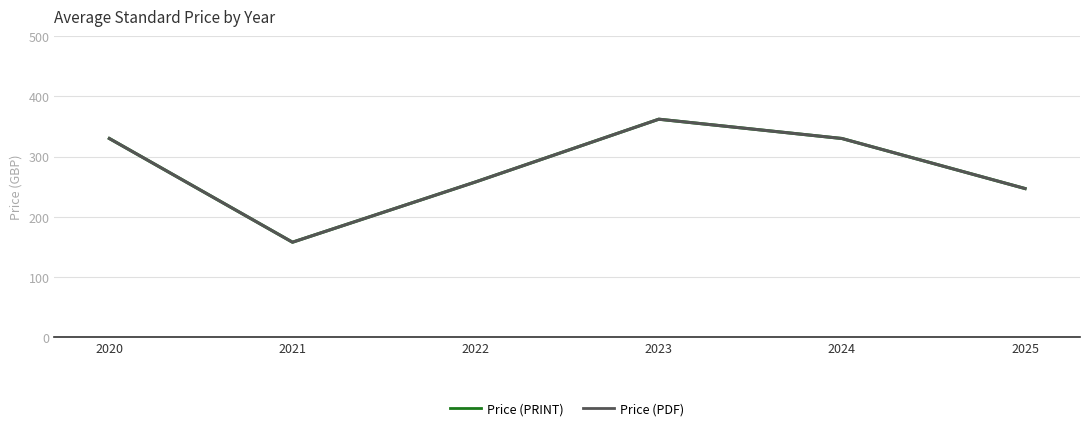

Which series has the largest total across all categories?

Price (PRINT)